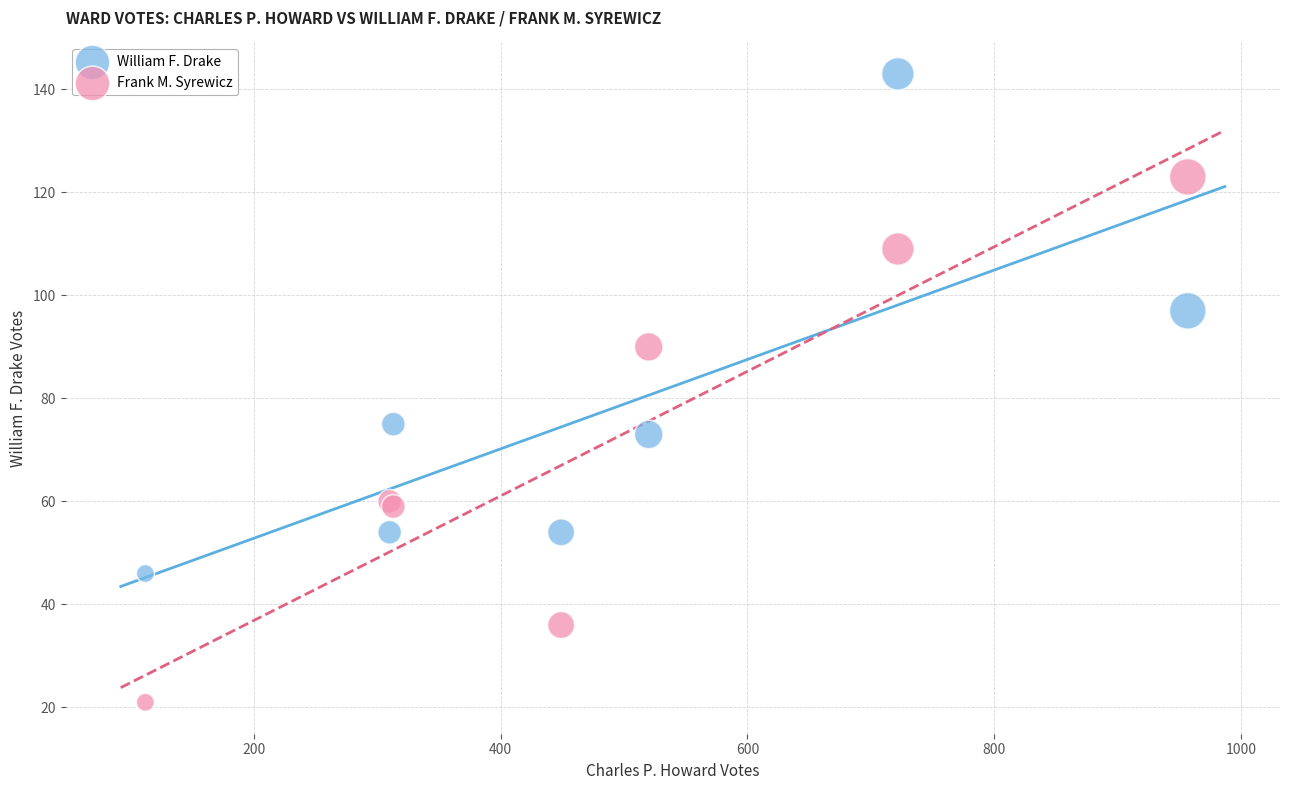

Which series reaches the minimum Y coordinate?

Frank M. Syrewicz